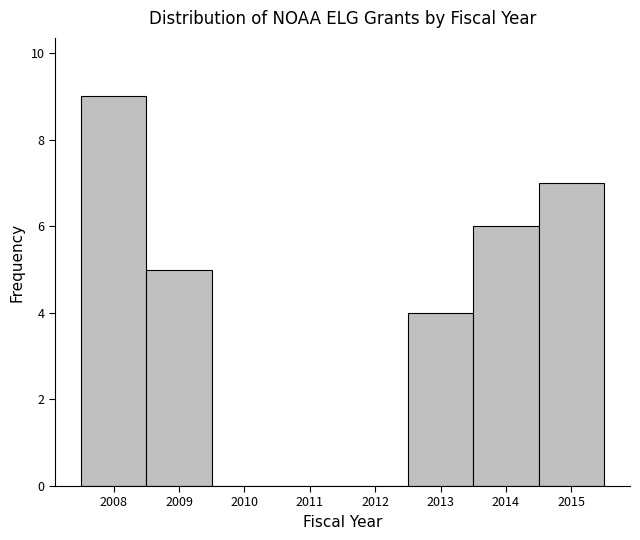

How tall is the bar that spans 2007.5 to 2008.5 on the x-axis? The values are not printed on the chart, so give them approximately, as read against the axis.

9